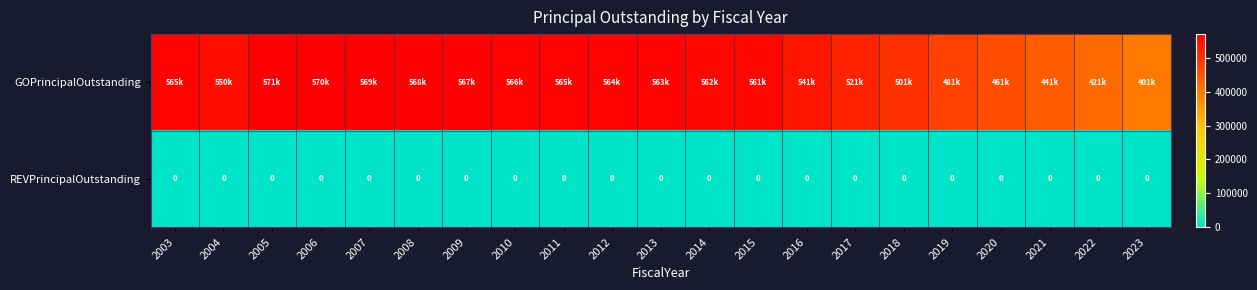

Which has a higher value, 2009 or 2020?

2009